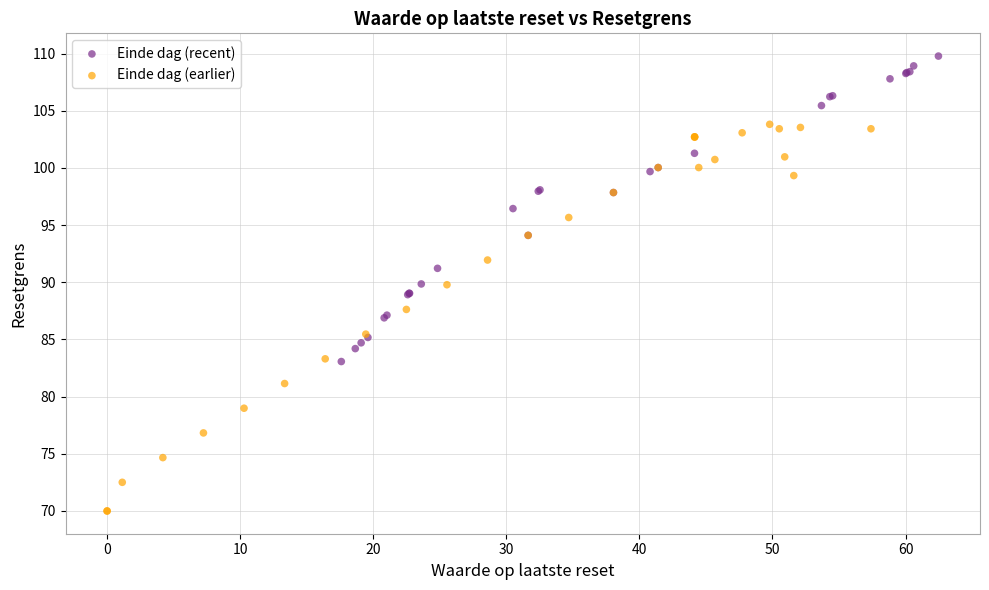

Which series reaches the minimum Y coordinate?

Einde dag (earlier)